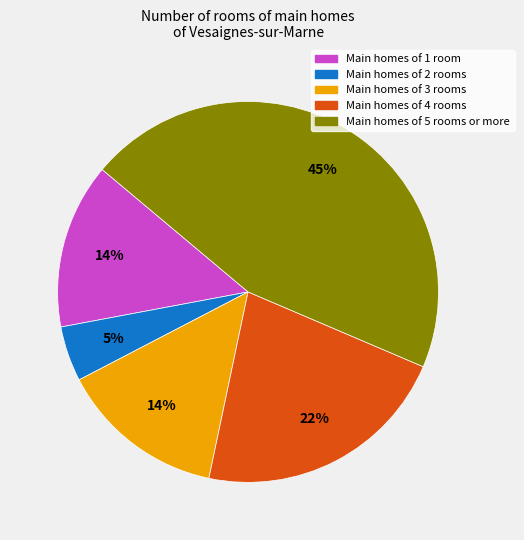

Which has a higher value, Main homes of 1 room or Main homes of 2 rooms?

Main homes of 1 room